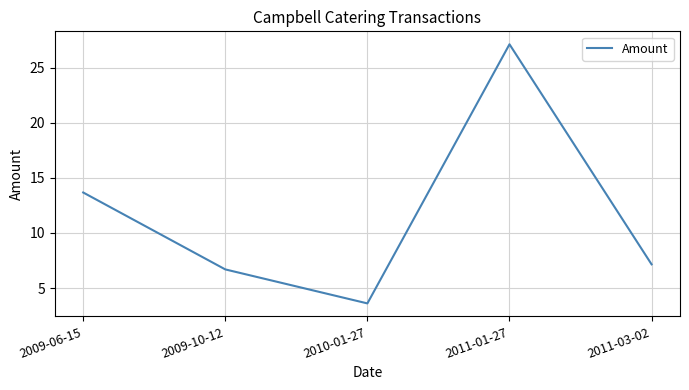

Is it true that the value at 2009-10-12 is 6.7?

True